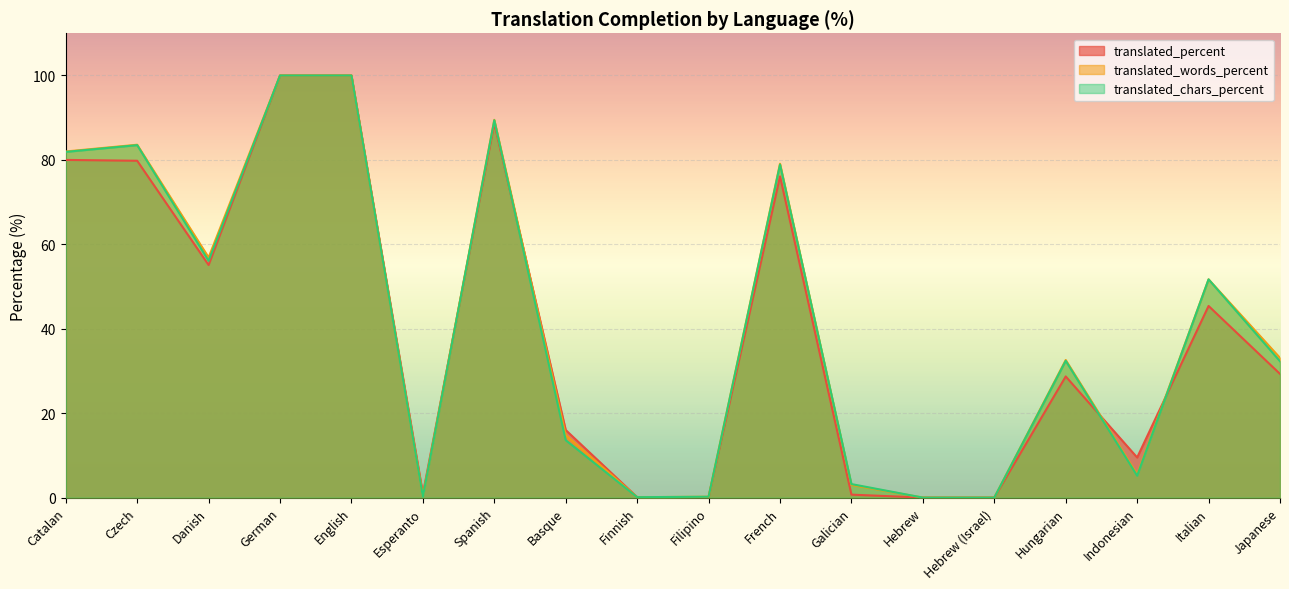

What is the difference between the highest and lowest values at Danish?

1.8